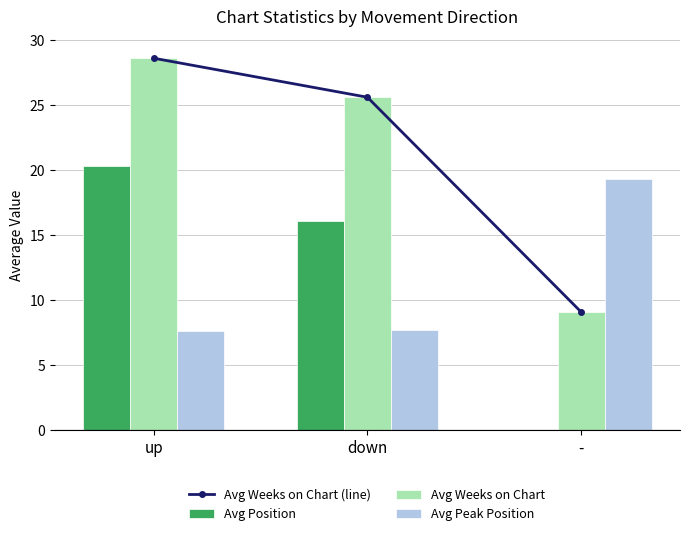

Reading left to right, list all the values displayed in this chart.

Avg Weeks on Chart (line): up=28.6	down=25.6	-=9.1
Avg Position: up=20.3	down=16.1	-=0.0
Avg Weeks on Chart: up=28.6	down=25.6	-=9.1
Avg Peak Position: up=7.6	down=7.7	-=19.3